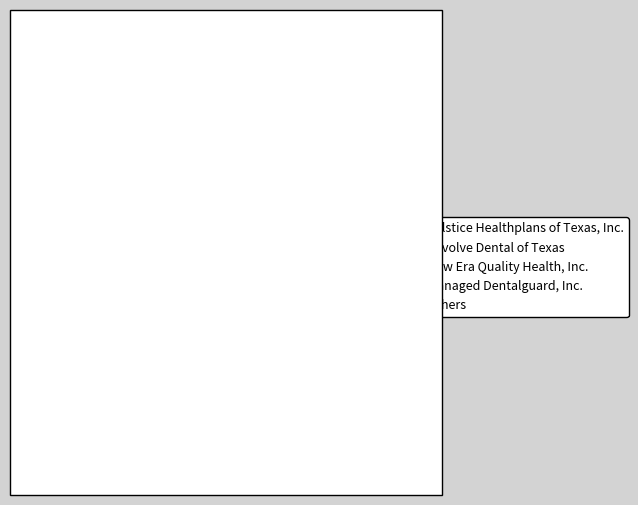

What is the largest slice in the pie chart?

Solstice Healthplans of Texas, Inc.